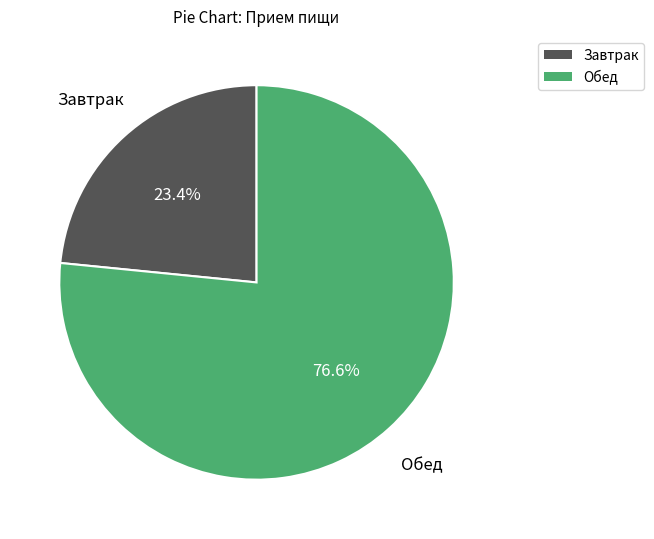

What is the ratio of the value at Завтрак to the value at Обед?

0.3